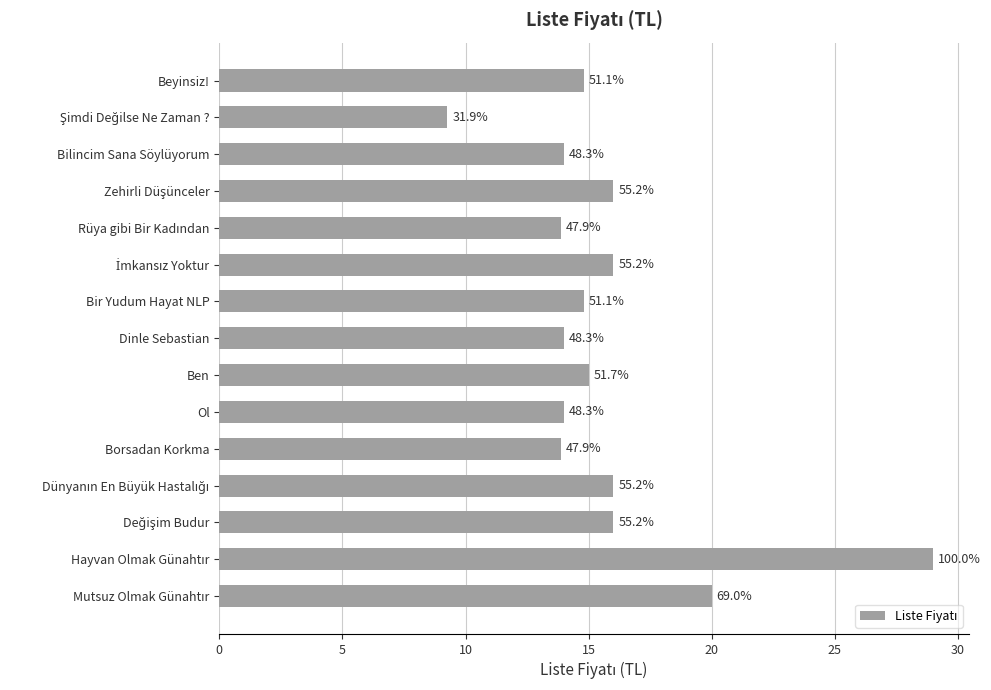

Does the chart contain stacked bars?

No